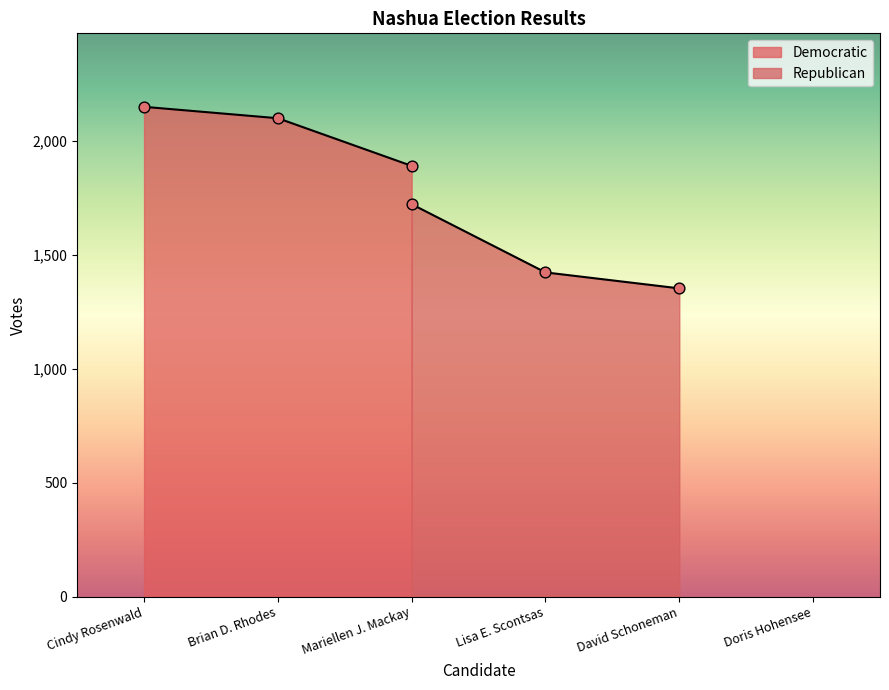

Which series has the largest total across all categories?

Democratic